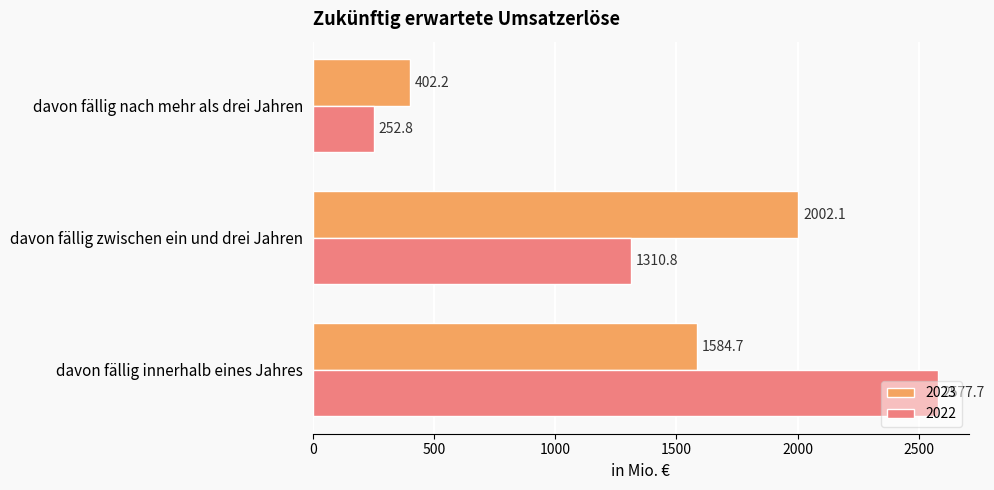

What are all the series names shown in the legend?

2023, 2022